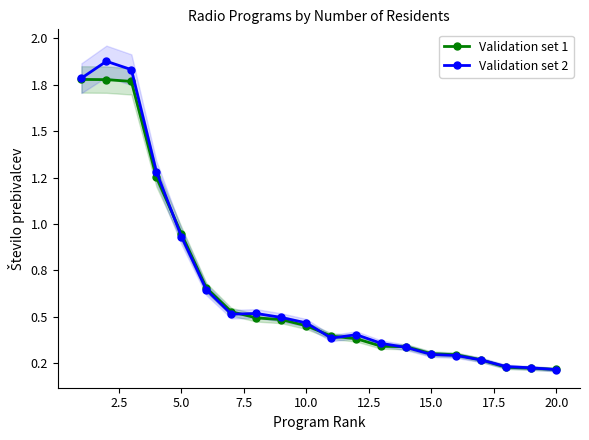

How many lines are shown in the chart?

2